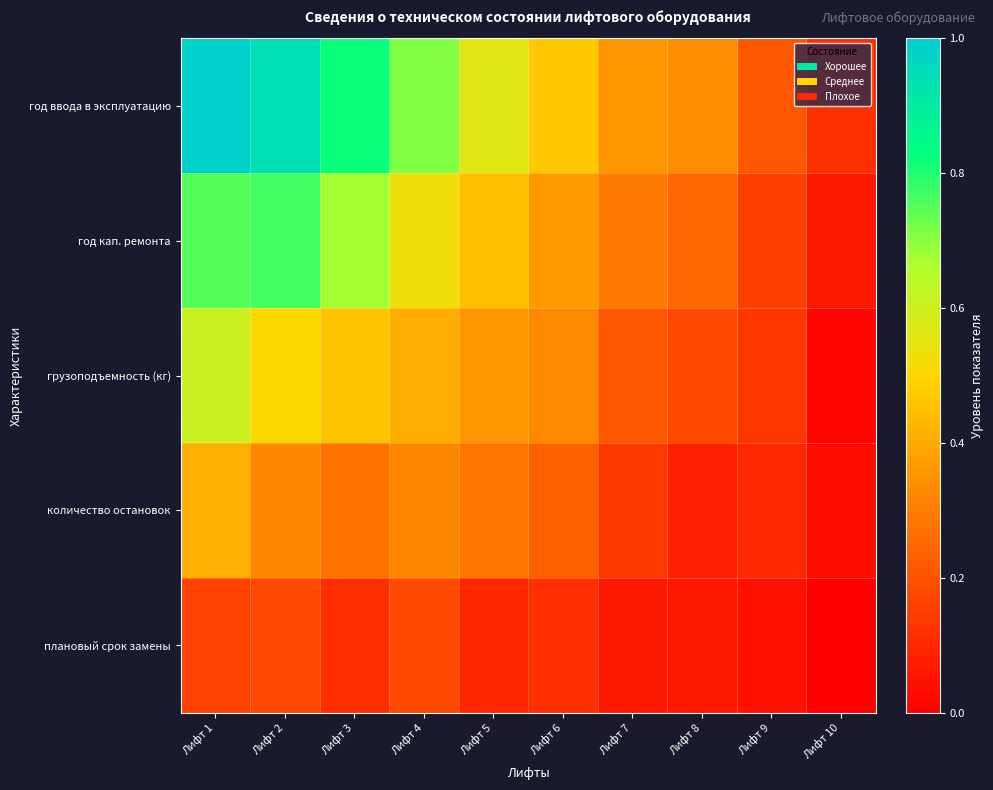

At which category does the chart reach its peak across all series?

Лифт 1